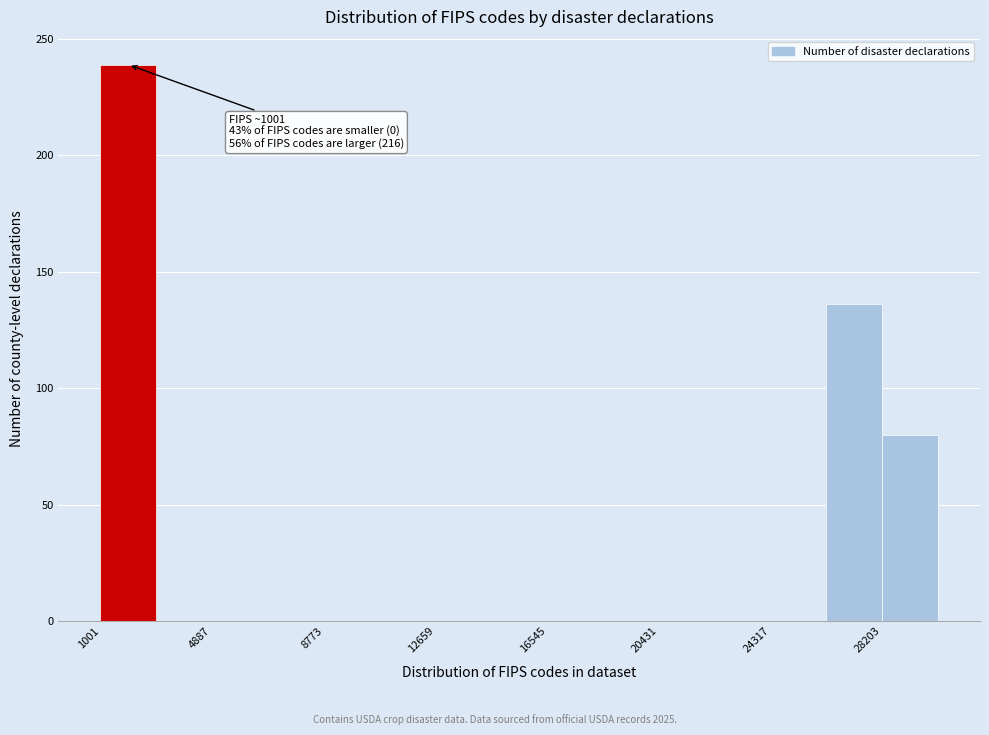

Read against the x-axis, roughly where is the centre of the tallest bar?

2000